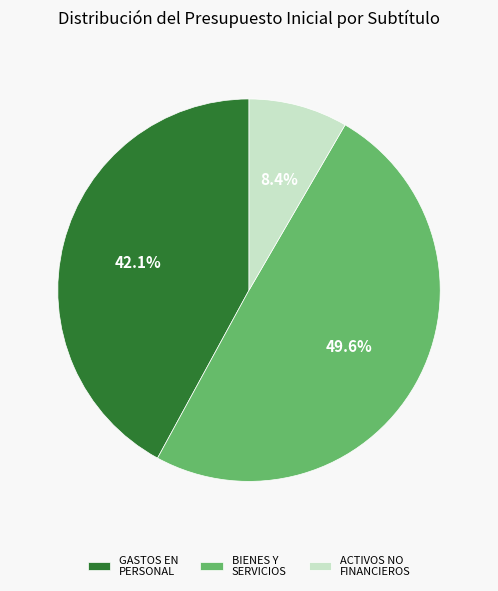

Which has a higher value, BIENES Y SERVICIOS or ACTIVOS NO FINANCIEROS?

BIENES Y SERVICIOS